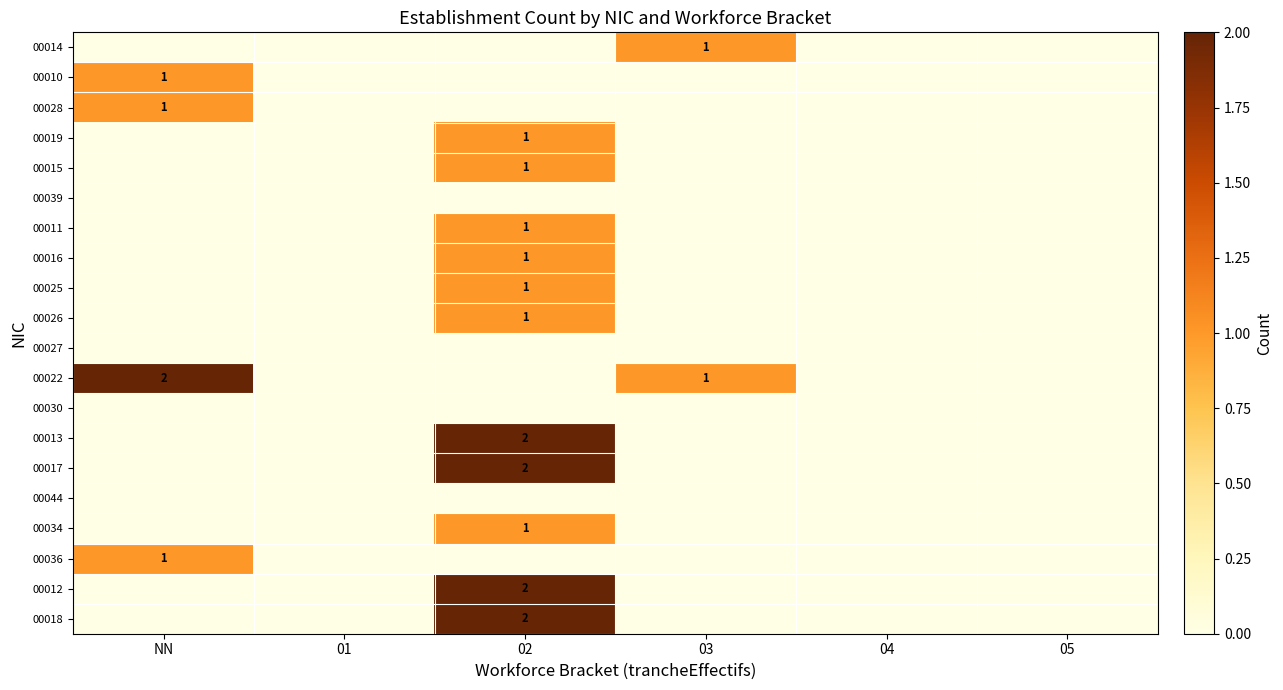

Which category has the lowest value across all series?

NN